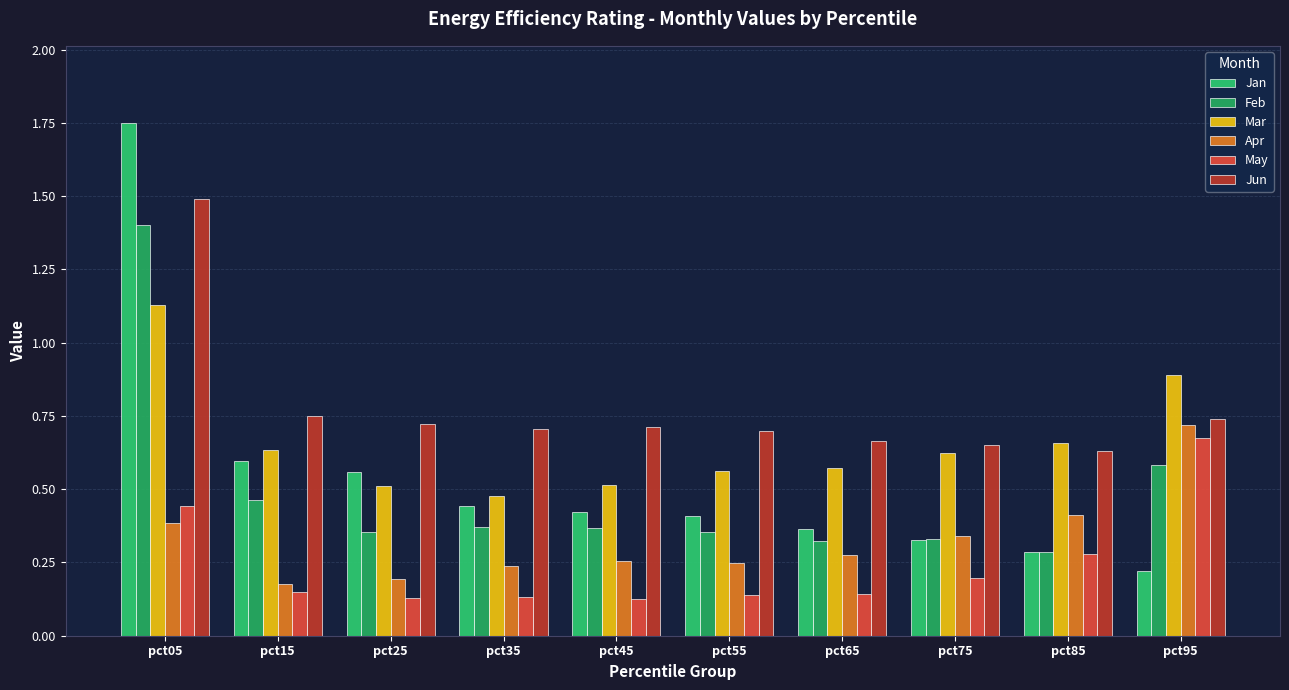

Count the Jun values in the range 0 to 1.

9